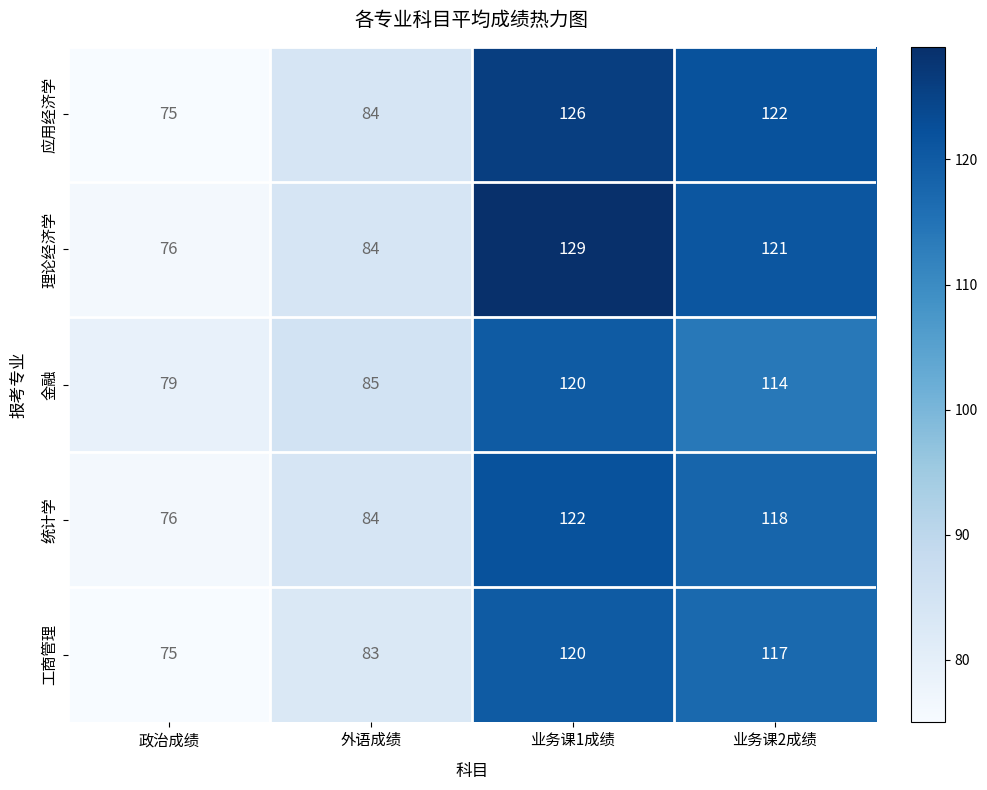

What is the minimum value shown in the chart?

75